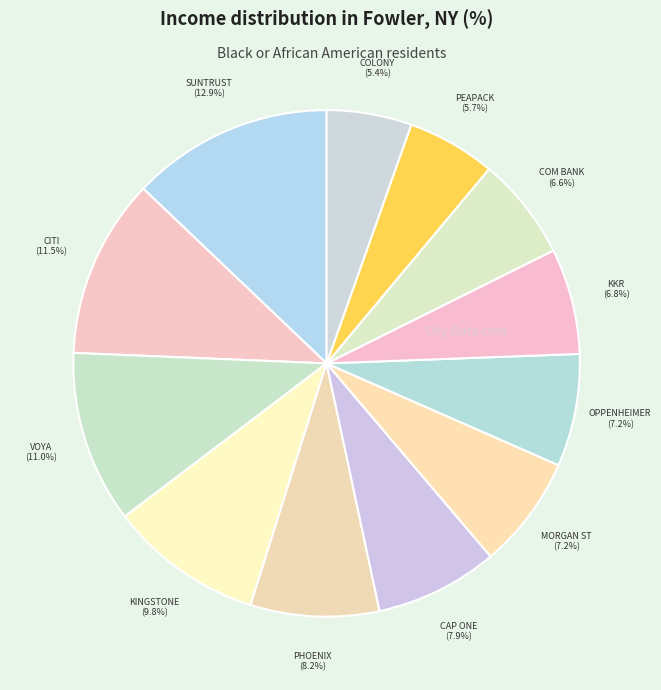

How many segments does this pie chart have?

12